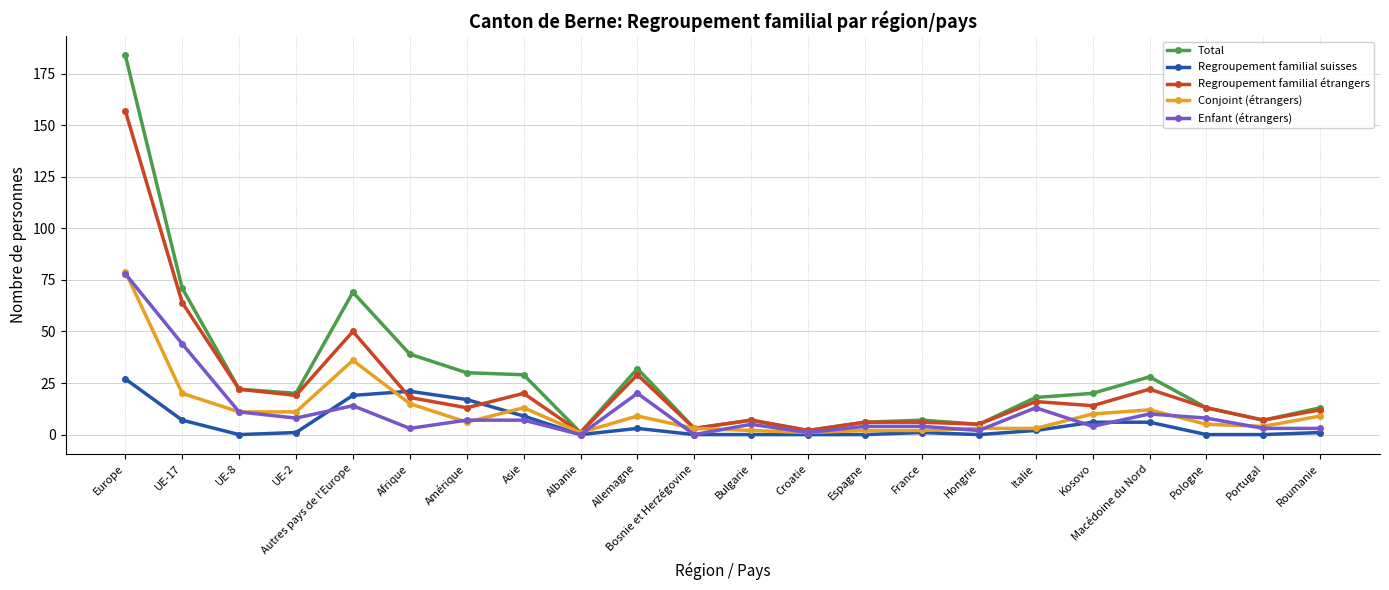

How many data points in Enfant (étrangers) are less than 7?

11